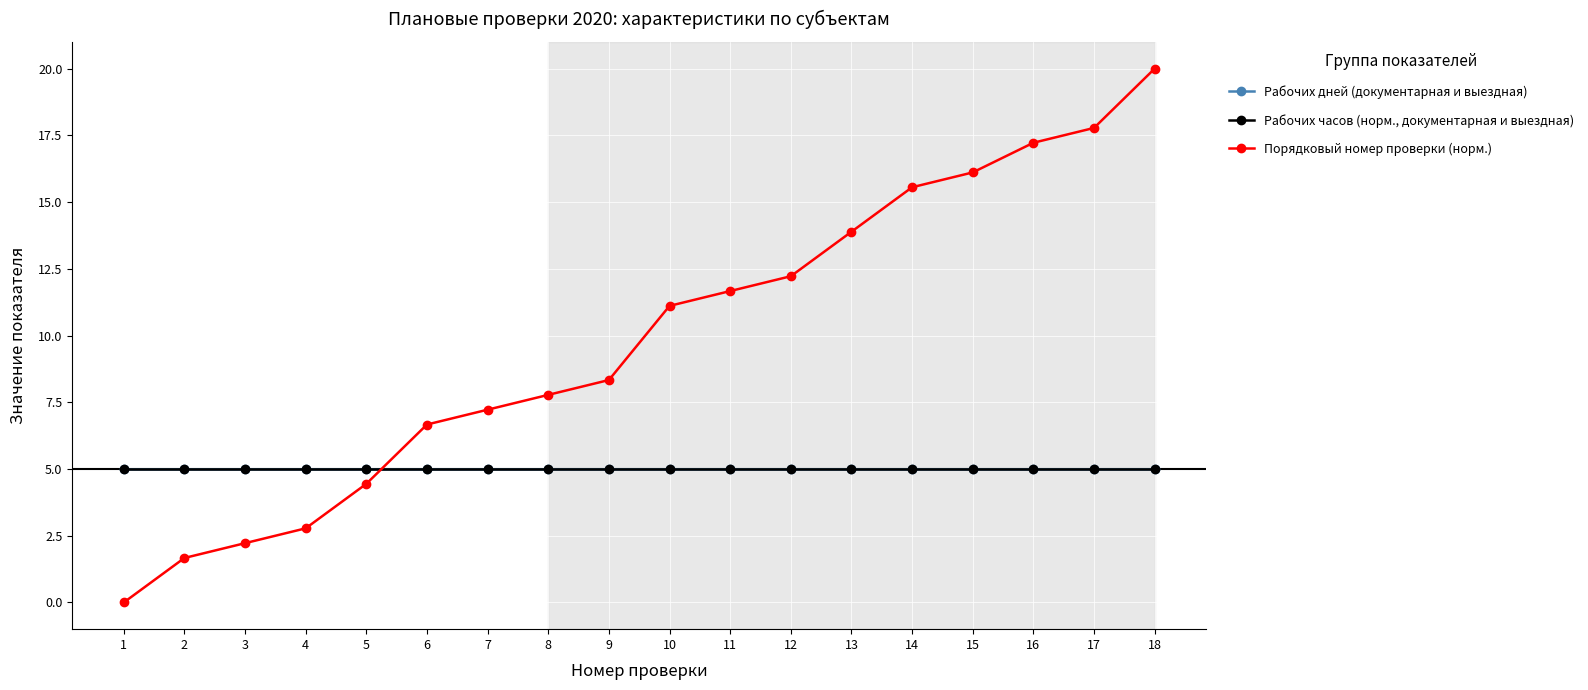

Reading right to left, list all the values displayed in this chart.

Рабочих дней (документарная и выездная): 5.0	5.0	5.0	5.0	5.0	5.0	5.0	5.0	5.0	5.0	5.0	5.0	5.0	5.0	5.0	5.0	5.0	5.0
Рабочих часов (норм., документарная и выездная): 5.0	5.0	5.0	5.0	5.0	5.0	5.0	5.0	5.0	5.0	5.0	5.0	5.0	5.0	5.0	5.0	5.0	5.0
Порядковый номер проверки (норм.): 20.0	17.8	17.2	16.1	15.6	13.9	12.2	11.7	11.1	8.3	7.8	7.2	6.7	4.4	2.8	2.2	1.7	0.0